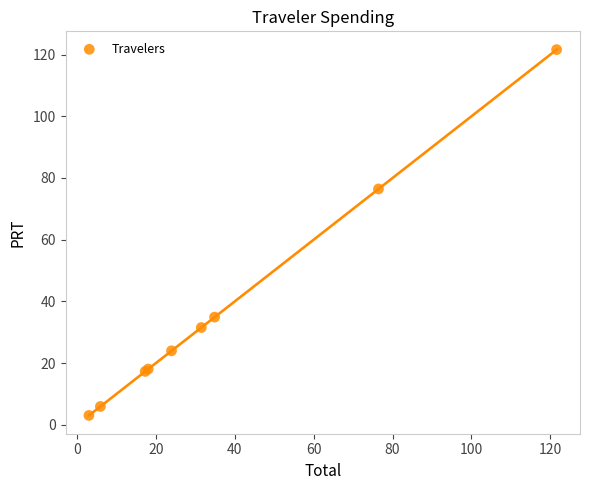

What Y value in the scatter plot is closest to 62?

76.4